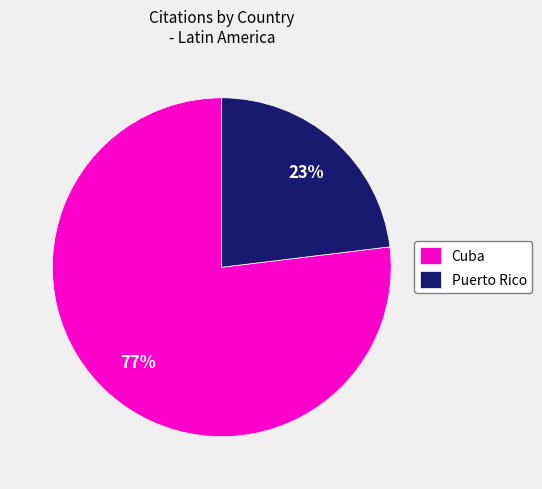

What percentage is the Puerto Rico slice, to the nearest percent?

23%